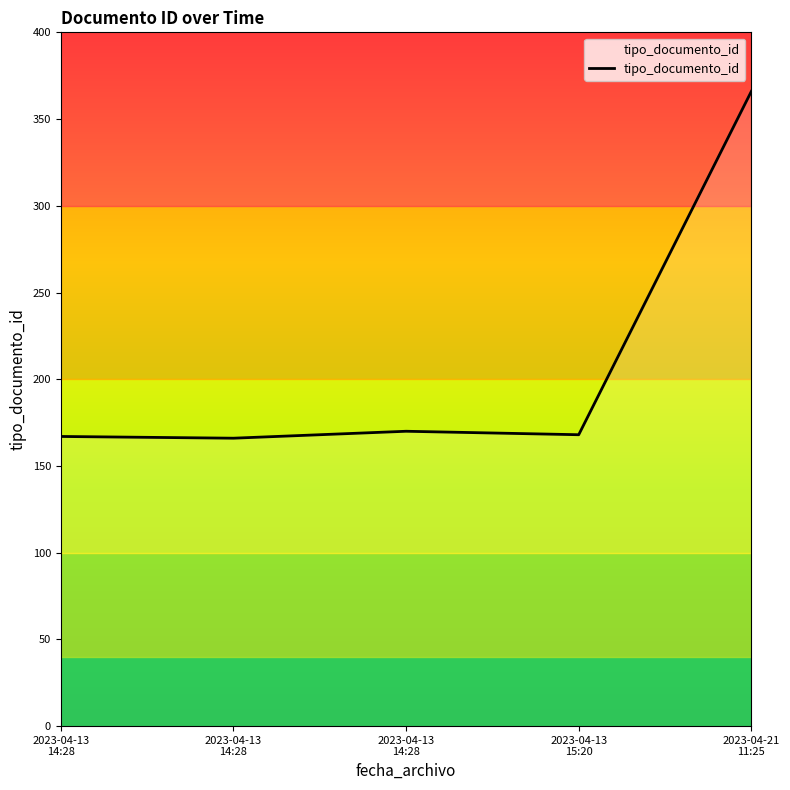

Does the chart display data point markers on the line(s)?

No